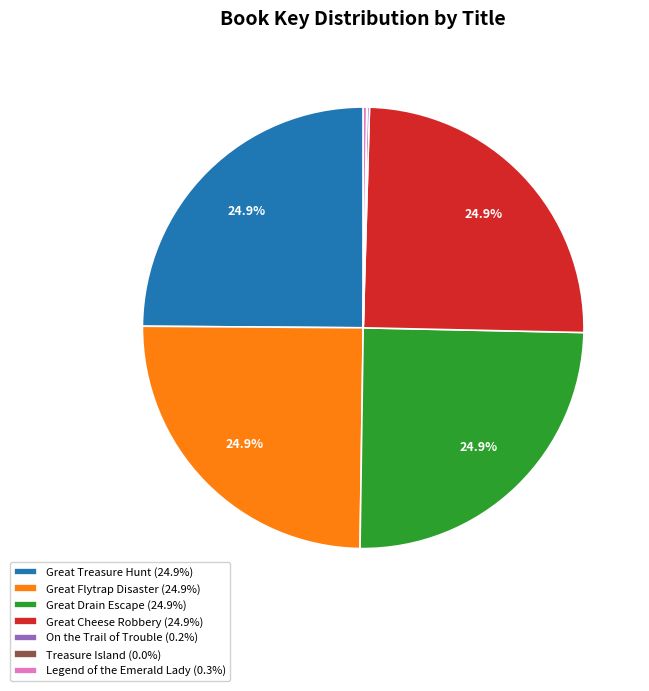

Is there a majority slice in this chart?

No